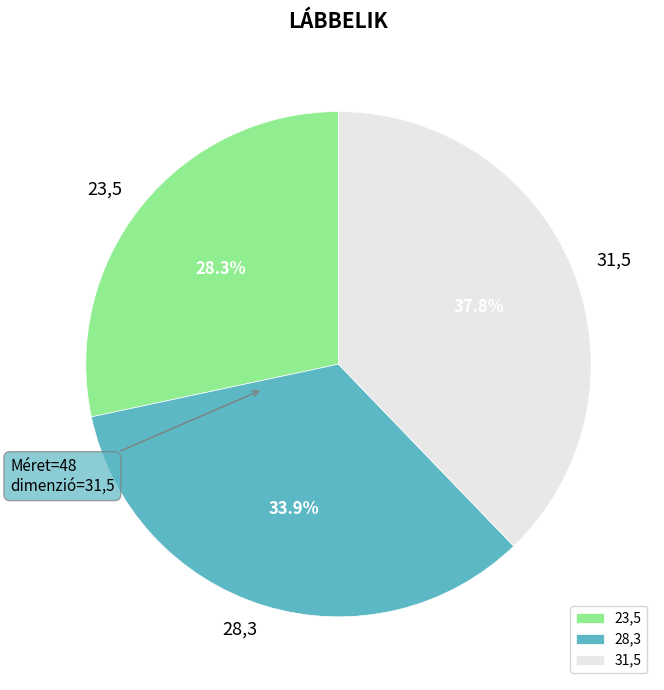

What percentage is the 31,5 slice, to the nearest percent?

38%